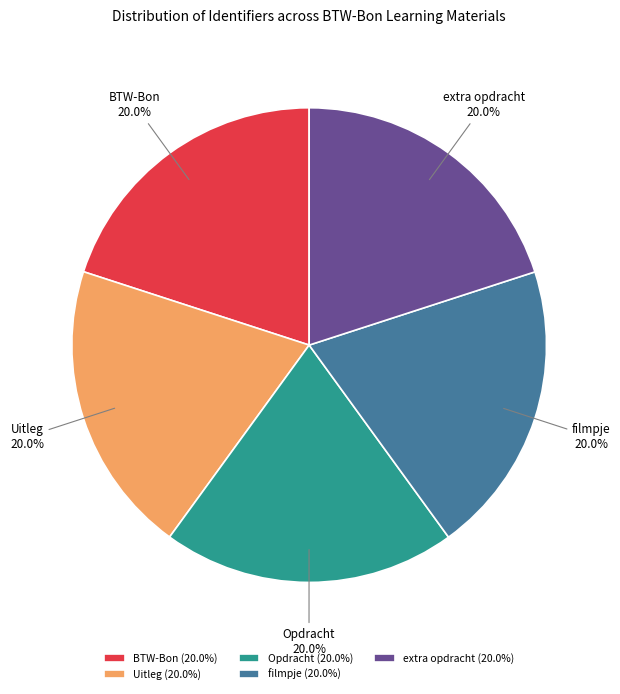

Combined, what portion of the pie is filmpje and BTW-Bon?

40.0%